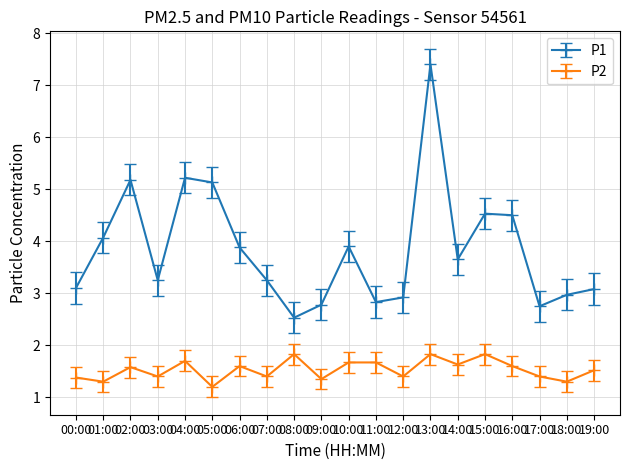

How many series are shown in this chart?

2